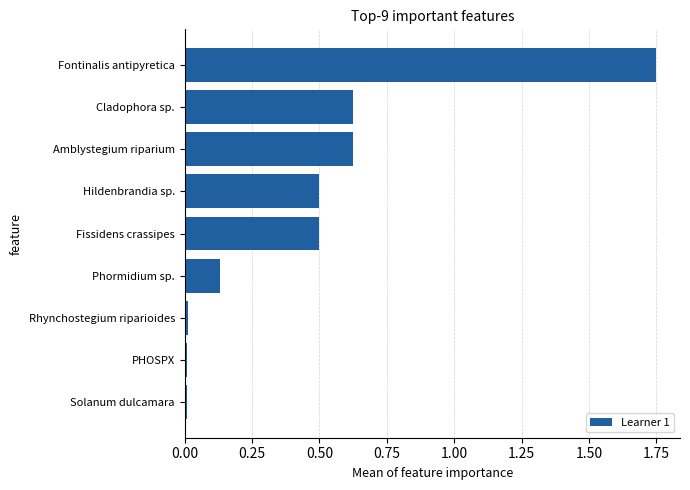

Which has a higher value, Rhynchostegium riparioides or Fontinalis antipyretica?

Fontinalis antipyretica